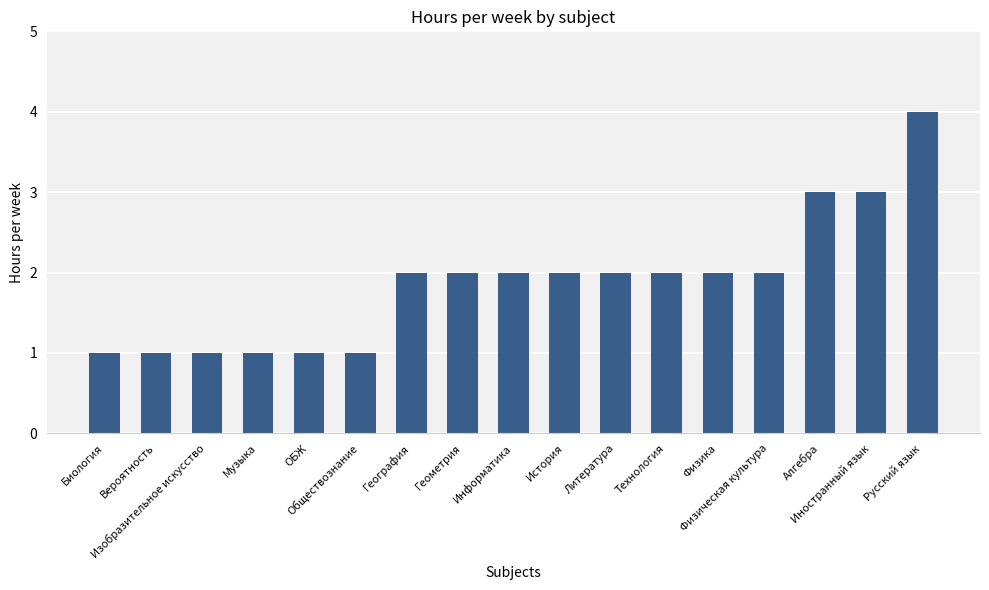

The chart shows a value of 3 at Литература. True or false?

False